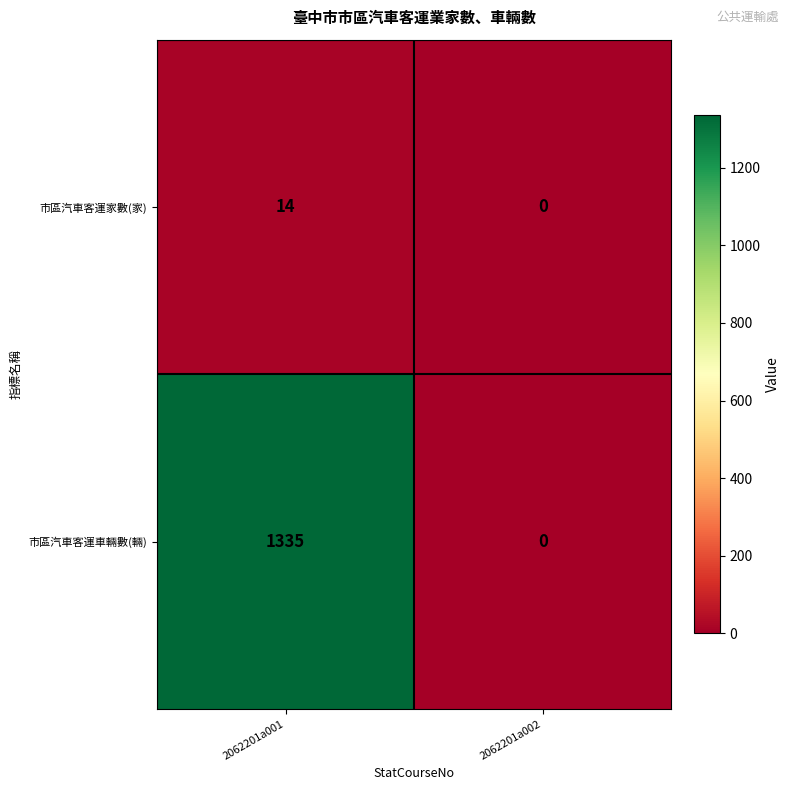

At which category does the chart reach its minimum across all series?

2062201a002